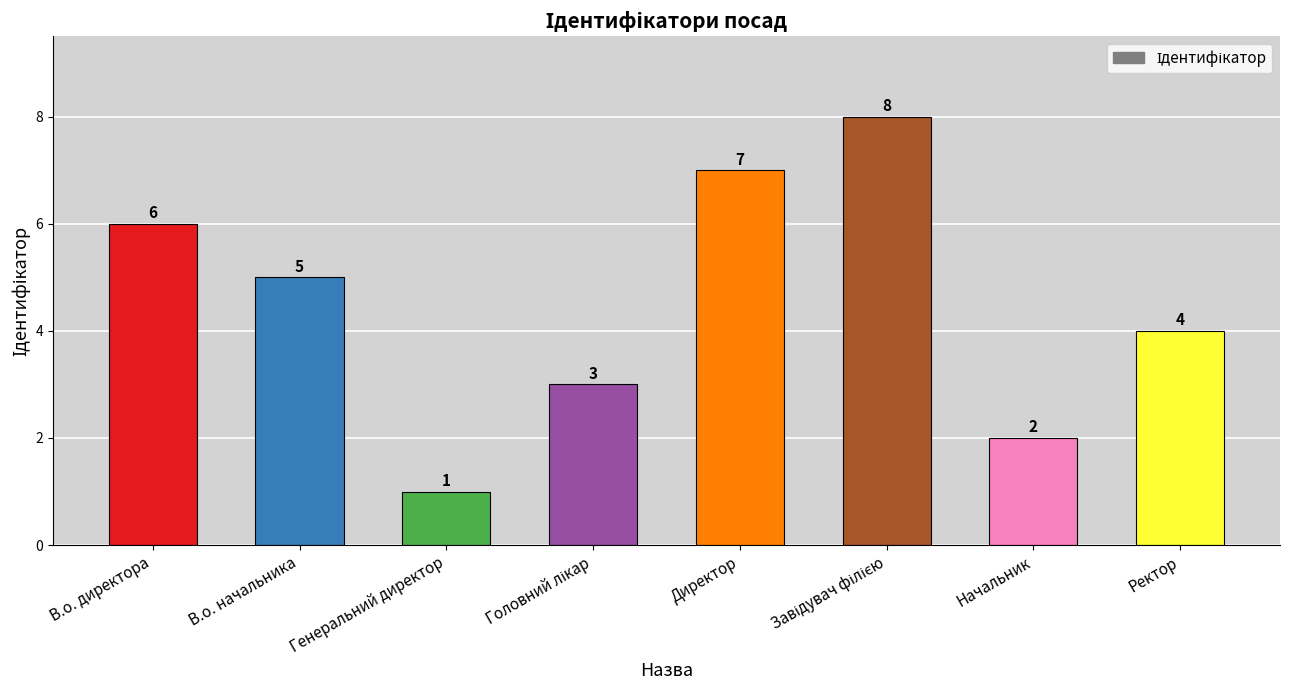

What is the greatest value displayed?

8